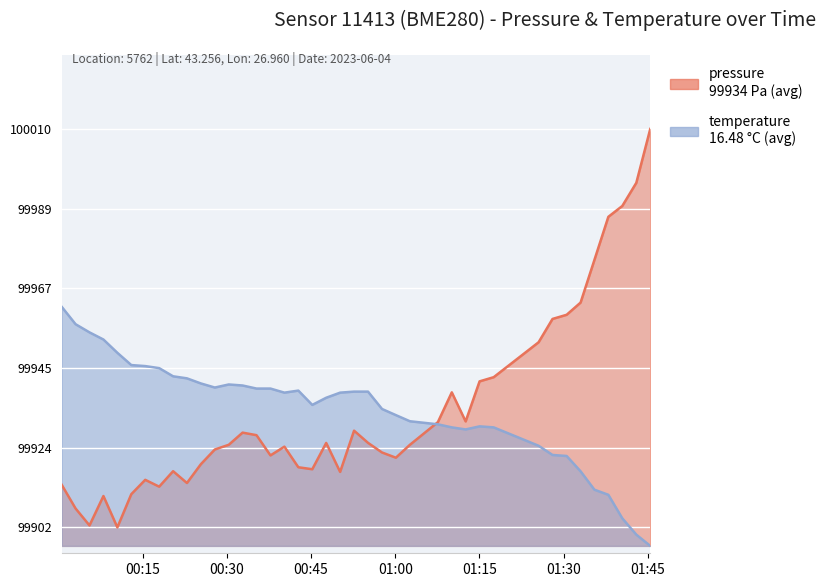

Reading left to right, list all the values displayed in this chart.

pressure: 2023-06-04T00:00:34=99914.3	2023-06-04T00:03:02=99907.9	2023-06-04T00:05:31=99903.4	2023-06-04T00:08:00=99911.3	2023-06-04T00:10:29=99902.8	2023-06-04T00:12:58=99911.8	2023-06-04T00:15:27=99915.7	2023-06-04T00:17:56=99913.8	2023-06-04T00:20:25=99918.0	2023-06-04T00:22:53=99914.8	2023-06-04T00:25:22=99919.9	2023-06-04T00:27:51=99923.9	2023-06-04T00:30:20=99925.2	2023-06-04T00:32:48=99928.4	2023-06-04T00:35:17=99927.8	2023-06-04T00:37:46=99922.3	2023-06-04T00:40:15=99924.7	2023-06-04T00:42:44=99919.1	2023-06-04T00:45:13=99918.6	2023-06-04T00:47:42=99925.7	2023-06-04T00:50:11=99917.8	2023-06-04T00:52:40=99929.0	2023-06-04T00:55:09=99925.7	2023-06-04T00:57:39=99923.1	2023-06-04T01:00:07=99921.7	2023-06-04T01:02:37=99925.2	2023-06-04T01:07:36=99931.3	2023-06-04T01:10:05=99939.3	2023-06-04T01:12:33=99931.5	2023-06-04T01:15:02=99942.3	2023-06-04T01:17:33=99943.4	2023-06-04T01:25:33=99952.9	2023-06-04T01:28:02=99959.2	2023-06-04T01:30:33=99960.3	2023-06-04T01:33:02=99963.6	2023-06-04T01:35:30=99975.1	2023-06-04T01:37:59=99986.8	2023-06-04T01:40:28=99989.7	2023-06-04T01:42:58=99996.0	2023-06-04T01:45:27=100010.6
temperature: 2023-06-04T00:00:34=99962.5	2023-06-04T00:03:02=99957.8	2023-06-04T00:05:31=99955.6	2023-06-04T00:08:00=99953.6	2023-06-04T00:10:29=99950.0	2023-06-04T00:12:58=99946.7	2023-06-04T00:15:27=99946.4	2023-06-04T00:17:56=99945.9	2023-06-04T00:20:25=99943.7	2023-06-04T00:22:53=99943.1	2023-06-04T00:25:22=99941.7	2023-06-04T00:27:51=99940.6	2023-06-04T00:30:20=99941.5	2023-06-04T00:32:48=99941.2	2023-06-04T00:35:17=99940.4	2023-06-04T00:37:46=99940.4	2023-06-04T00:40:15=99939.3	2023-06-04T00:42:44=99939.8	2023-06-04T00:45:13=99935.9	2023-06-04T00:47:42=99937.9	2023-06-04T00:50:11=99939.3	2023-06-04T00:52:40=99939.5	2023-06-04T00:55:09=99939.5	2023-06-04T00:57:39=99934.8	2023-06-04T01:00:07=99933.2	2023-06-04T01:02:37=99931.5	2023-06-04T01:07:36=99930.7	2023-06-04T01:10:05=99929.9	2023-06-04T01:12:33=99929.3	2023-06-04T01:15:02=99930.1	2023-06-04T01:17:33=99929.9	2023-06-04T01:25:33=99924.9	2023-06-04T01:28:02=99922.4	2023-06-04T01:30:33=99922.1	2023-06-04T01:33:02=99918.0	2023-06-04T01:35:30=99913.0	2023-06-04T01:37:59=99911.6	2023-06-04T01:40:28=99905.3	2023-06-04T01:42:58=99900.9	2023-06-04T01:45:27=99897.8